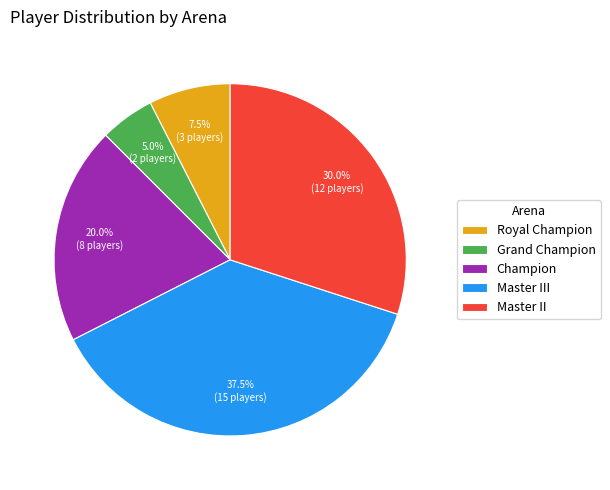

To the nearest percent, what is the difference between the largest and smallest slice percentages?

32%